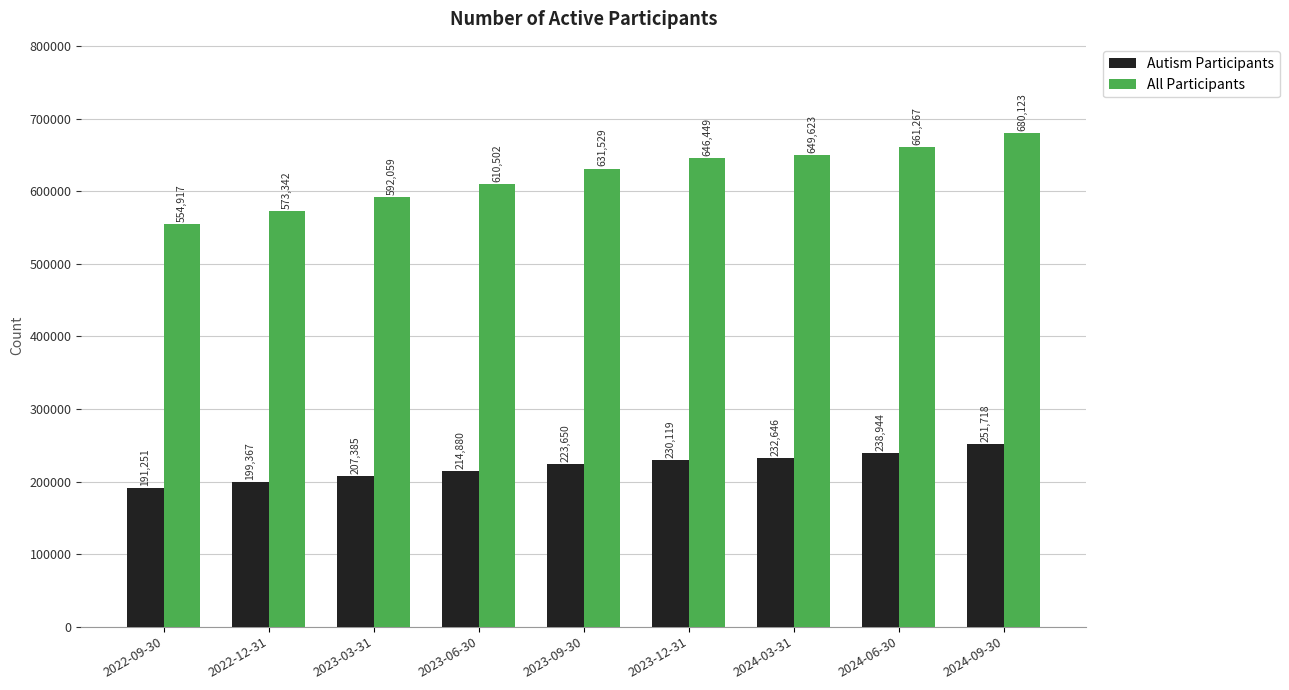

Does the chart contain any negative values?

No